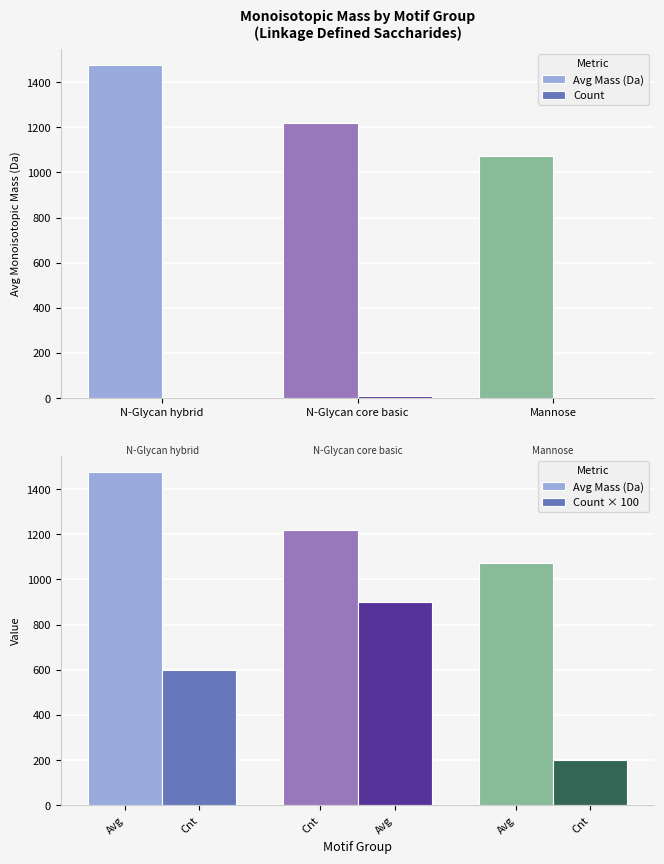

What is the average value of the Count series?

5.7